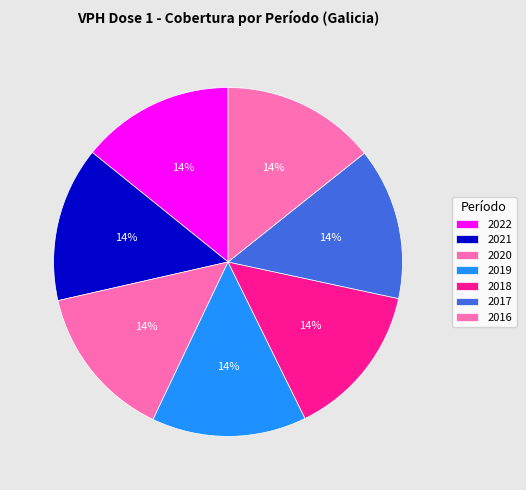

Count the number of slices in the pie.

7